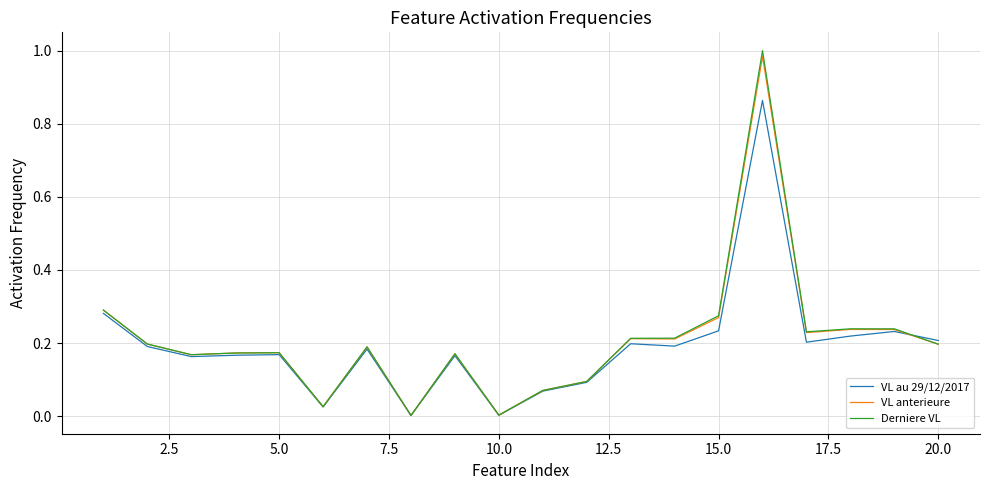

How many interior local valleys does the VL anterieure series have?

6